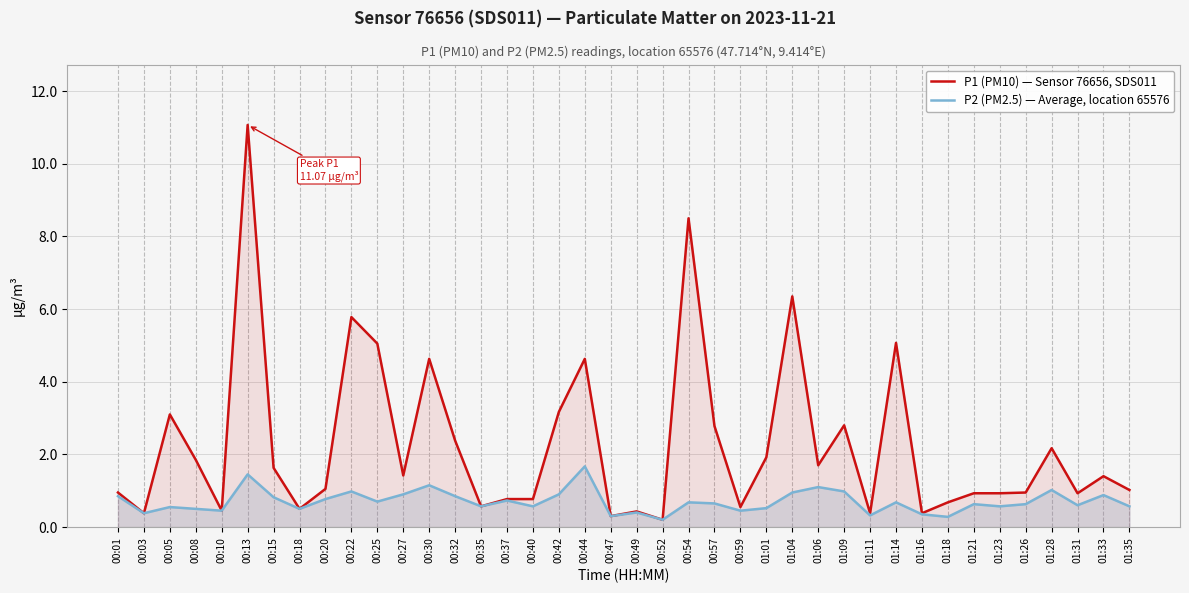

How many lines are shown in the chart?

2